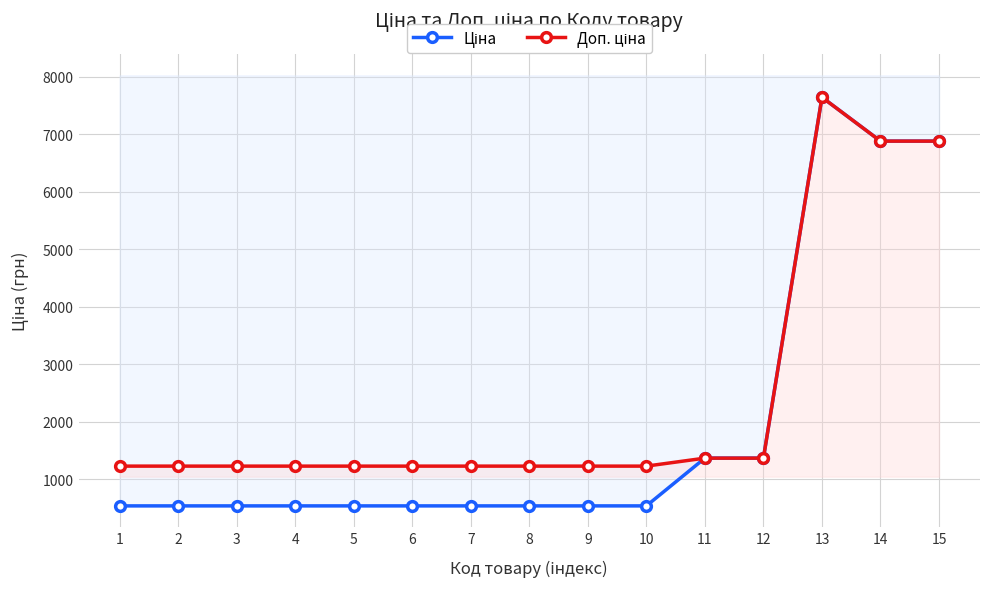

Where is the first local maximum for Доп. ціна?

13